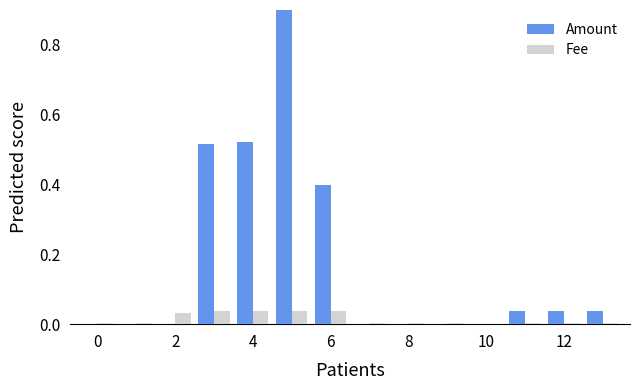

List the series in order of their peak value, highest first.

Amount, Fee